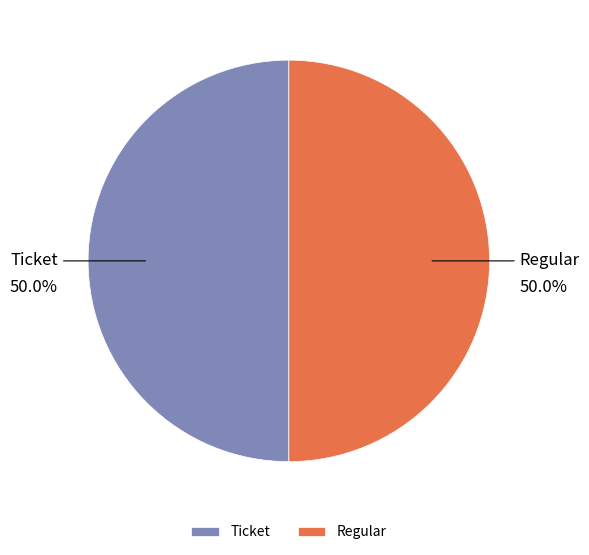

What is the total percentage of Regular and Ticket?

100.0%